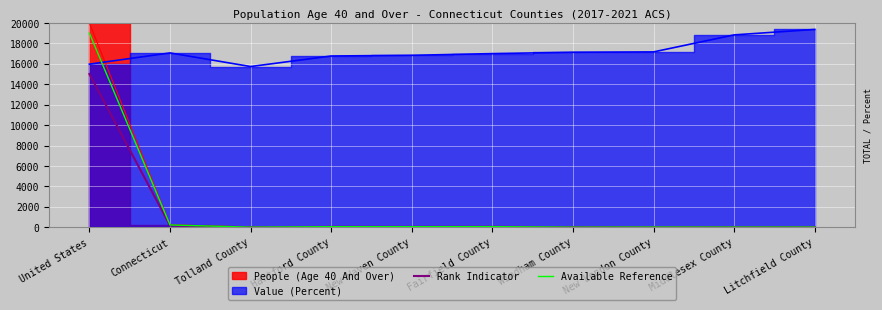

What position from the left is Litchfield County?

10